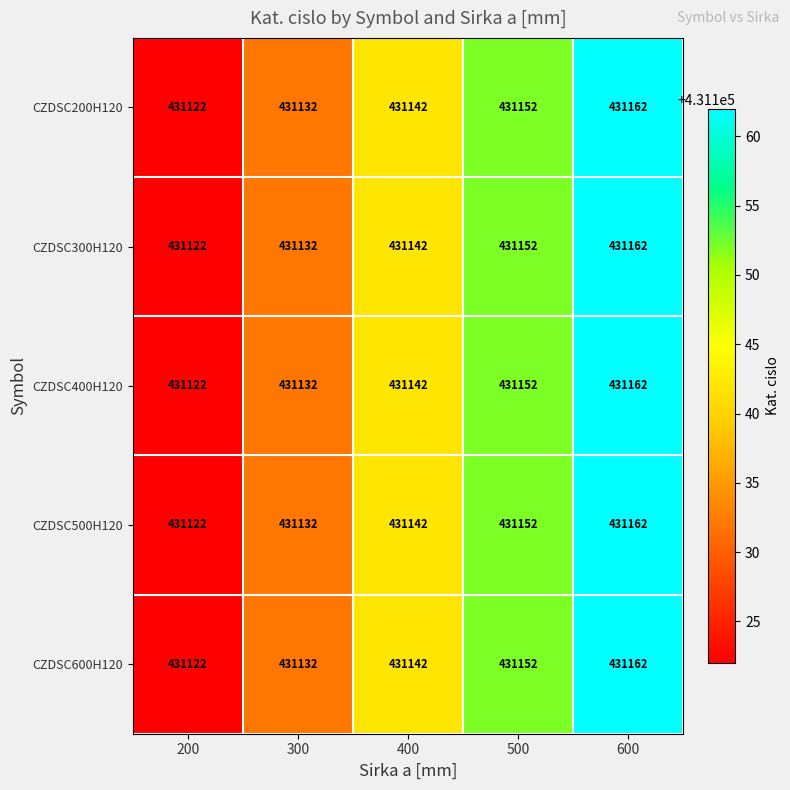

Where is CZDSC200H120 nearest to the value 431142?

400